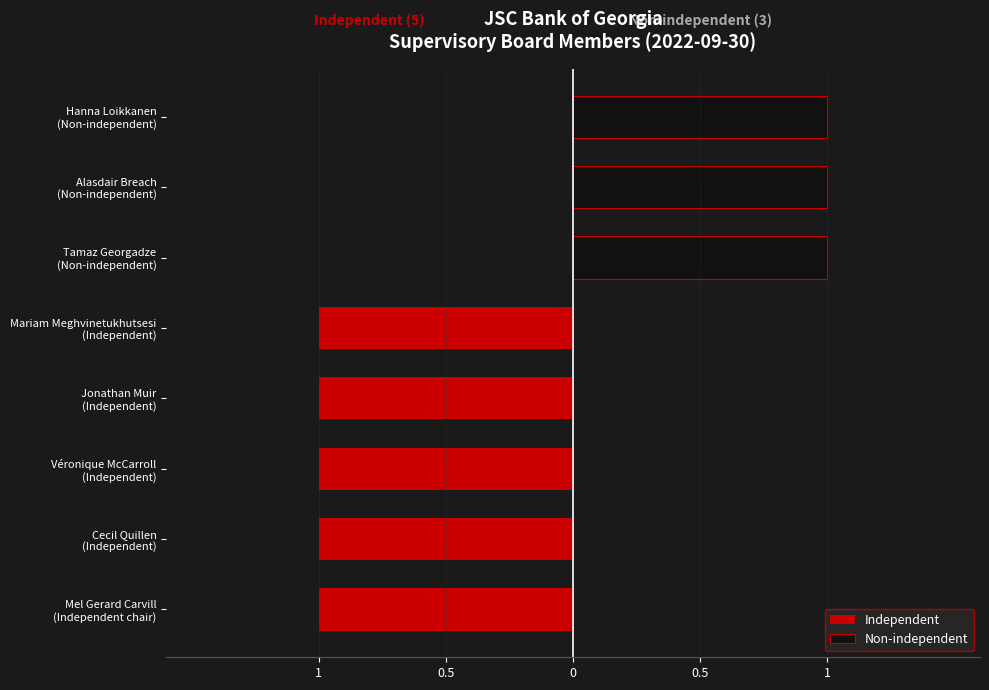

Count the number of categories in the chart.

8